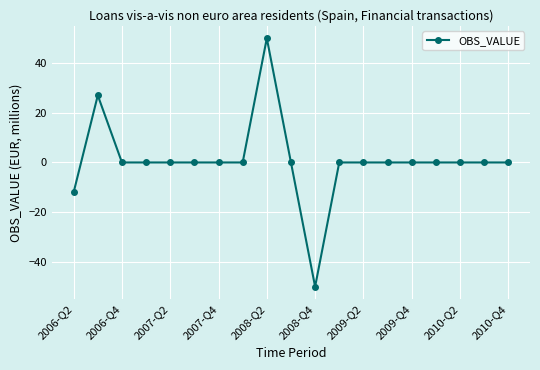

Does the chart display data point markers on the line(s)?

Yes